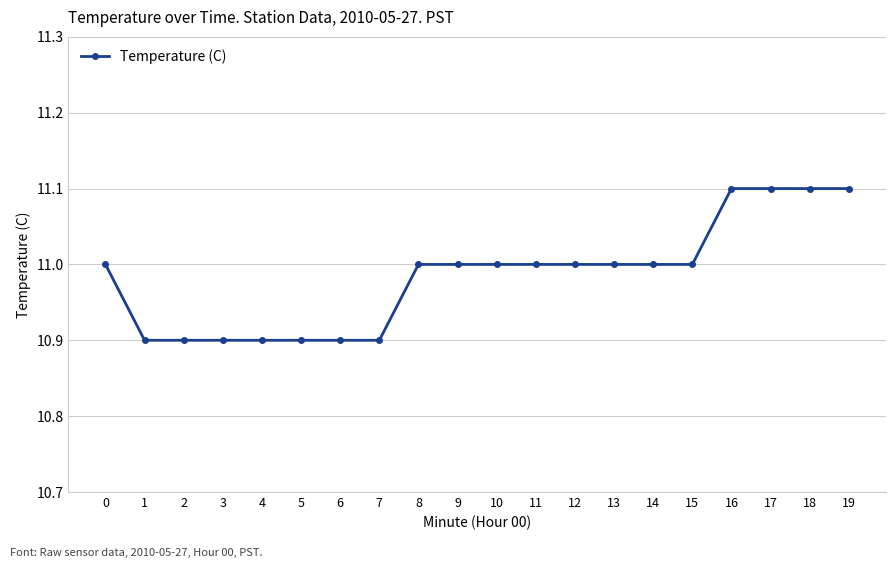

The value at 18 is 11.1. True or false?

True